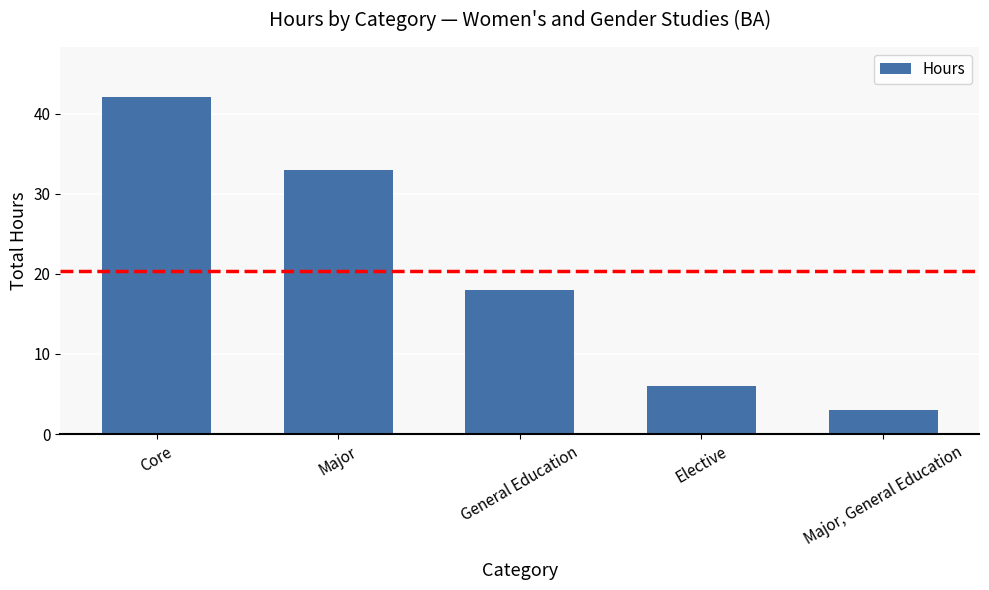

What is the average value?

20